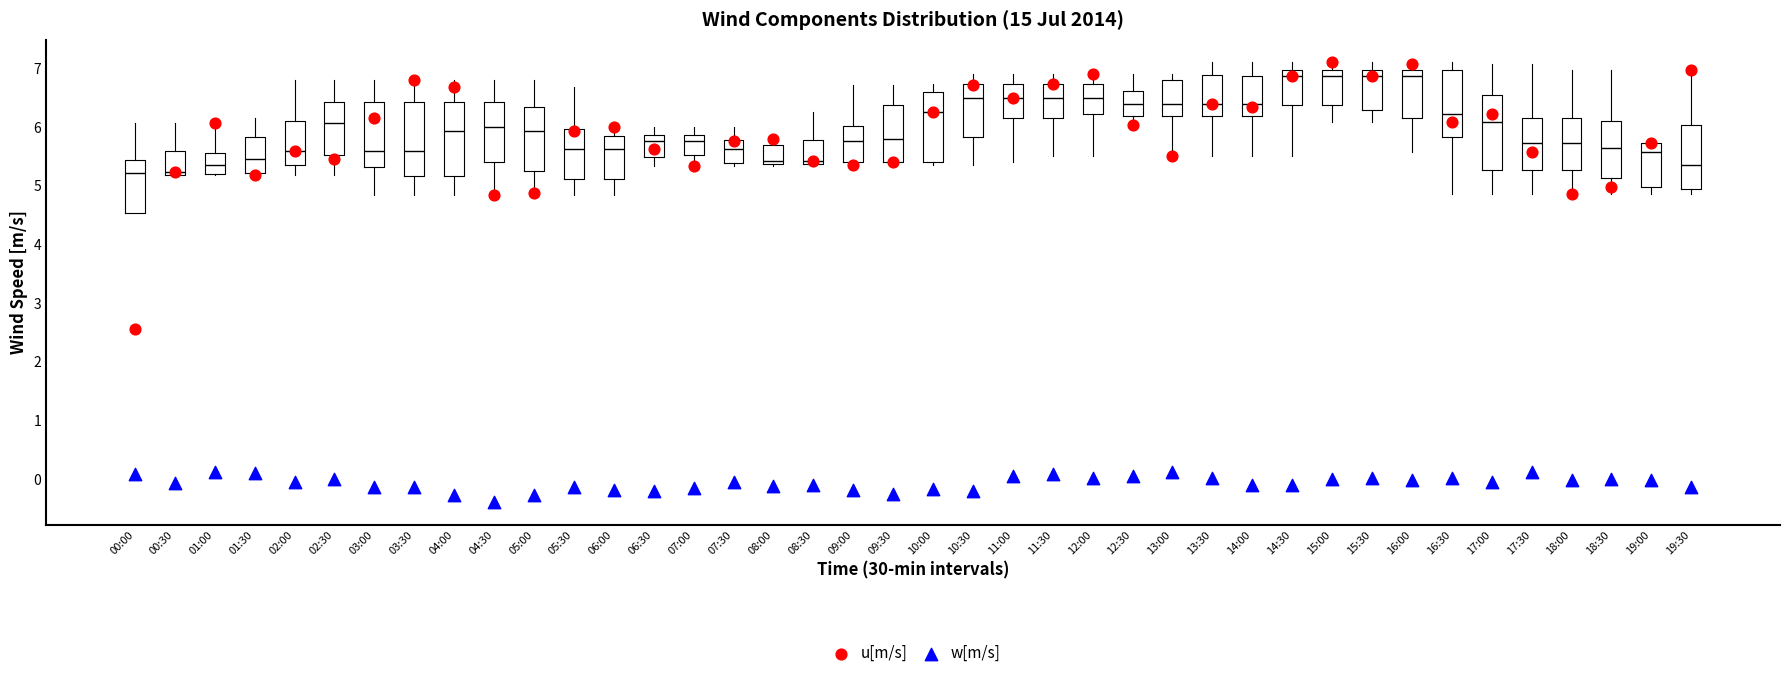

Where does the lower whisker of the box for 07:00 end on the y-axis? The values are not printed on the chart, so give them approximately, as read against the axis.

5.3